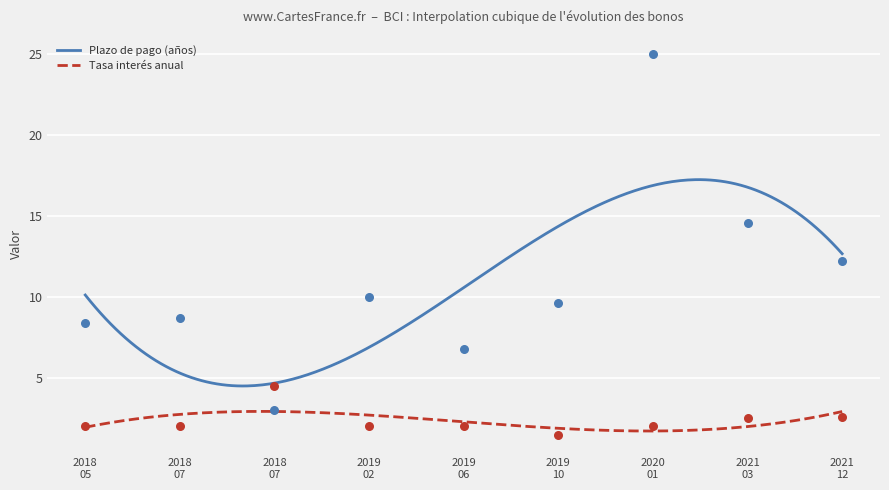

Is the value of Tasa interés anual at 2021-03-23 greater than the value of Plazo de pago (años) at 2021-03-23?

No